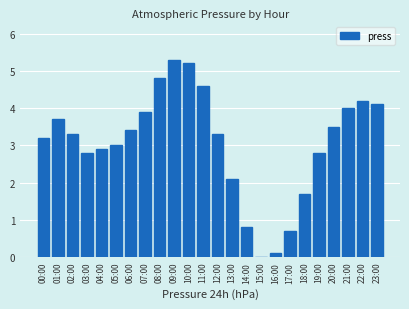

What is the value of the 19th bar from the left?

1.7